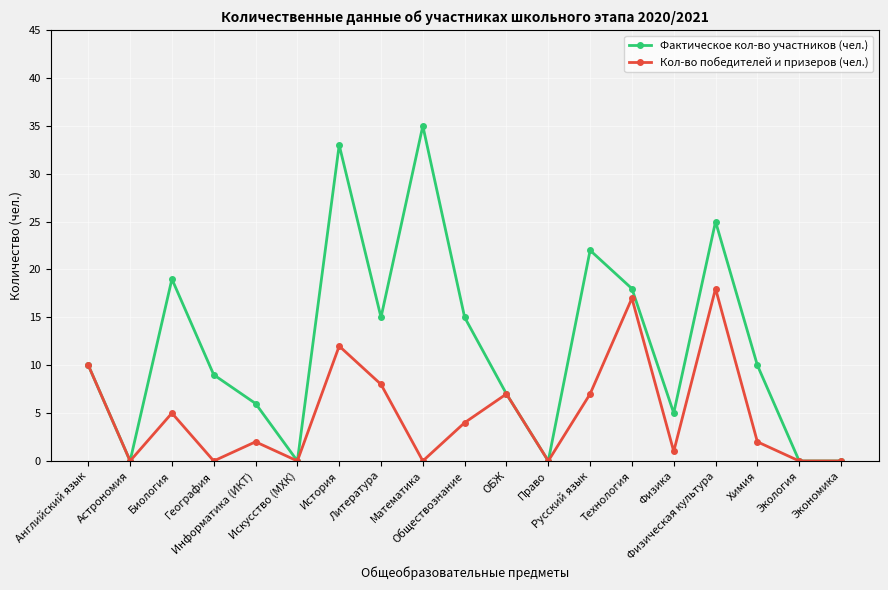

Which series has the largest total across all categories?

Фактическое кол-во участников (чел.)